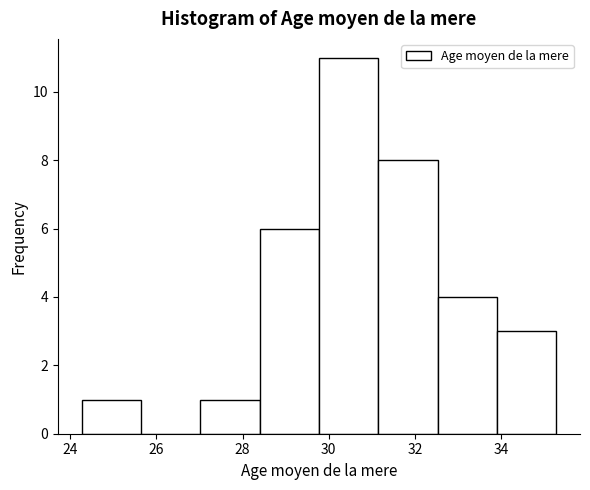

Reading left to right, transcribe this chart: for each bar, give the range it covers on the x-axis and its height. Neither the bar edges nor the heights are printed on the chart, so give them approximately, as read against the axes.

24.2 to 25.6: 1
25.6 to 27.0: 0
27.0 to 28.4: 1
28.4 to 29.8: 6
29.8 to 31.2: 11
31.2 to 32.6: 8
32.6 to 33.8: 4
33.8 to 35.2: 3